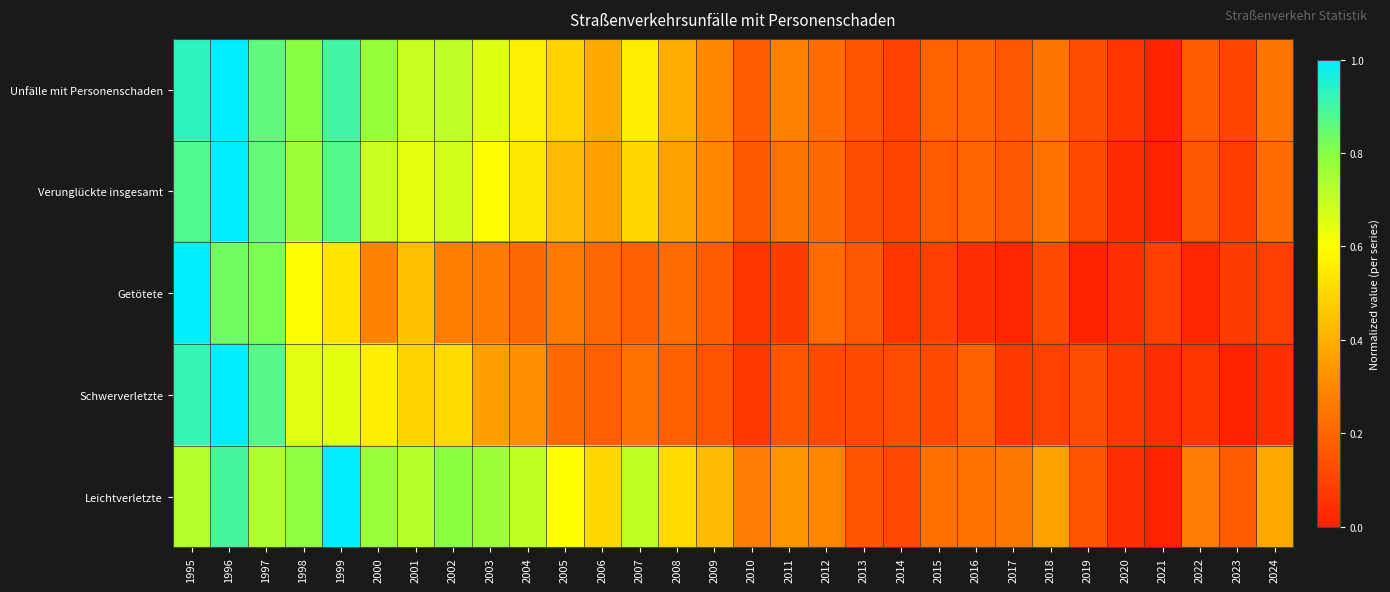

What is the total value across all series at 2007?

2.2